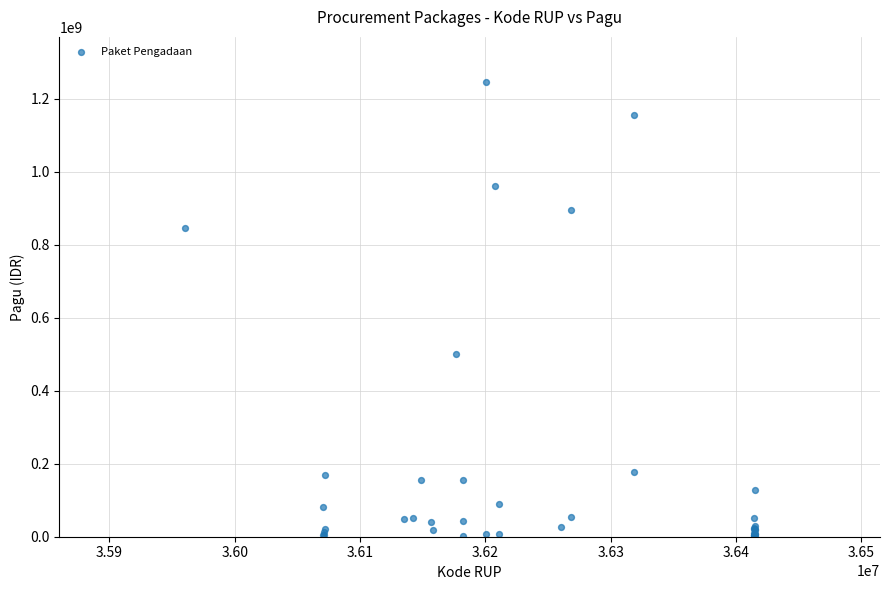

What Y value in the scatter plot is closest to 622840000?

499932000